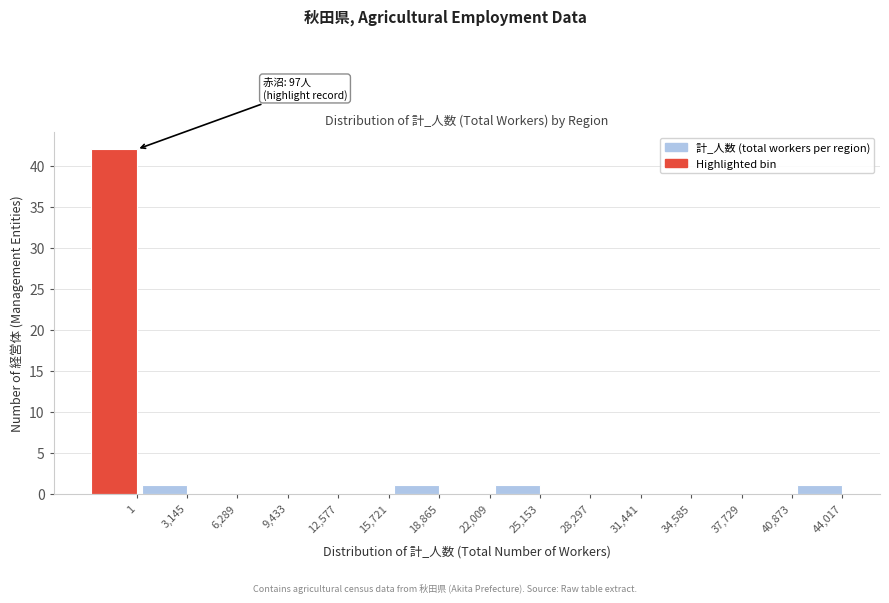

Reading left to right, list all the values displayed in this chart.

1=42	3,145=1	6,289=0	9,433=0	12,577=0	15,721=0	18,865=1	22,009=0	25,153=1	28,297=0	31,441=0	34,585=0	37,729=0	40,873=0	44,017=1